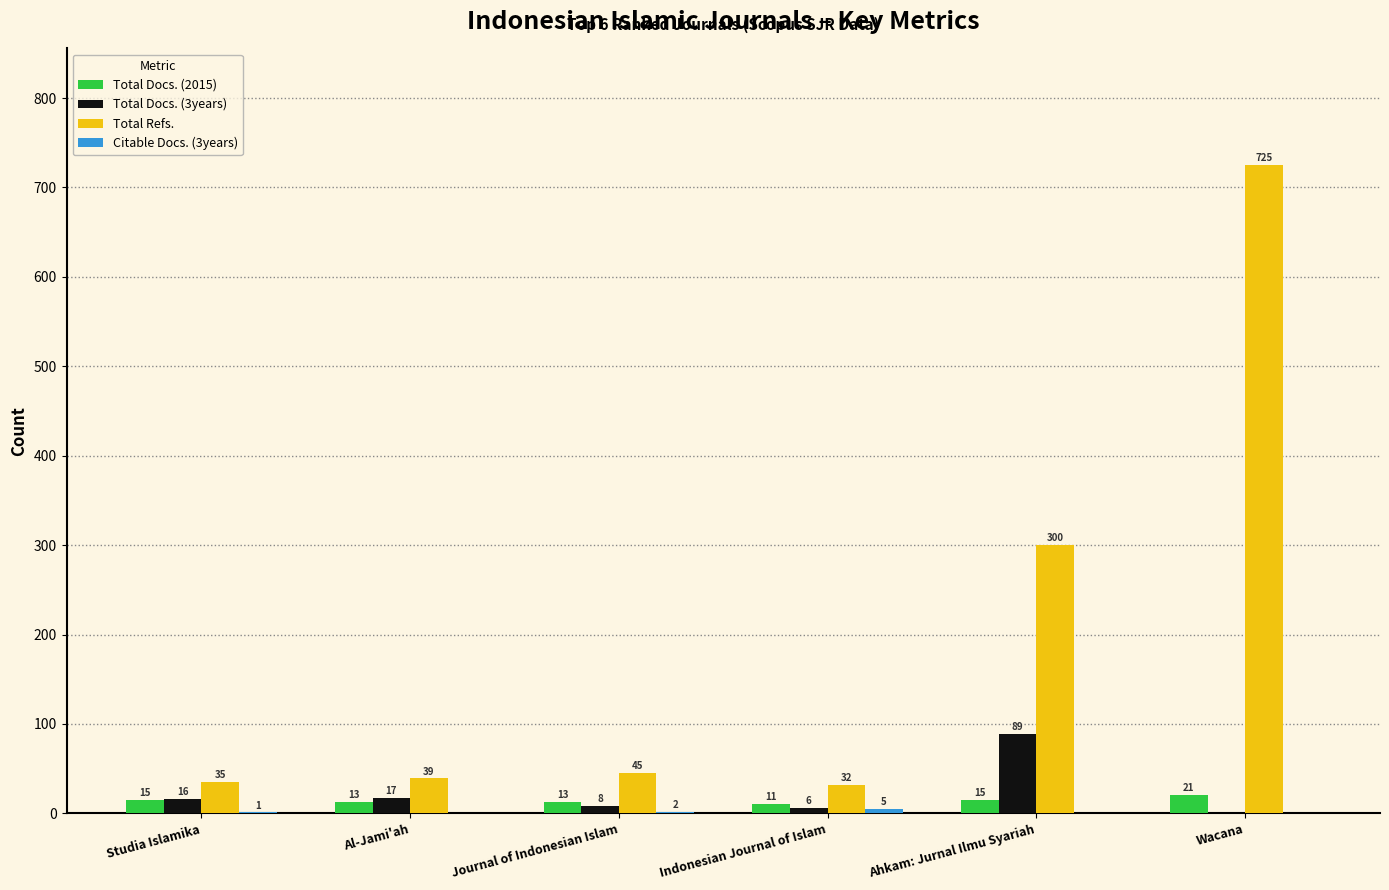

Are the bars grouped side by side (vs. stacked)?

Yes